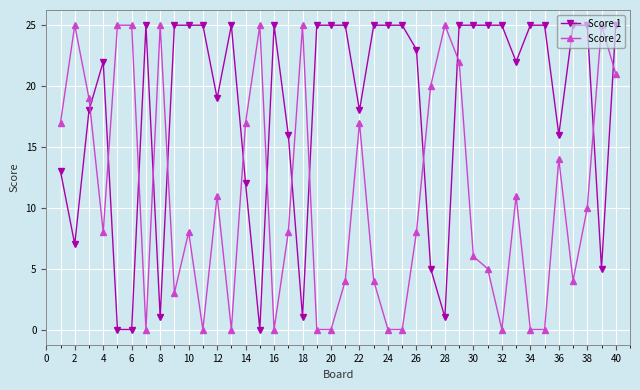

What is the average value of the Score 1 series?

18